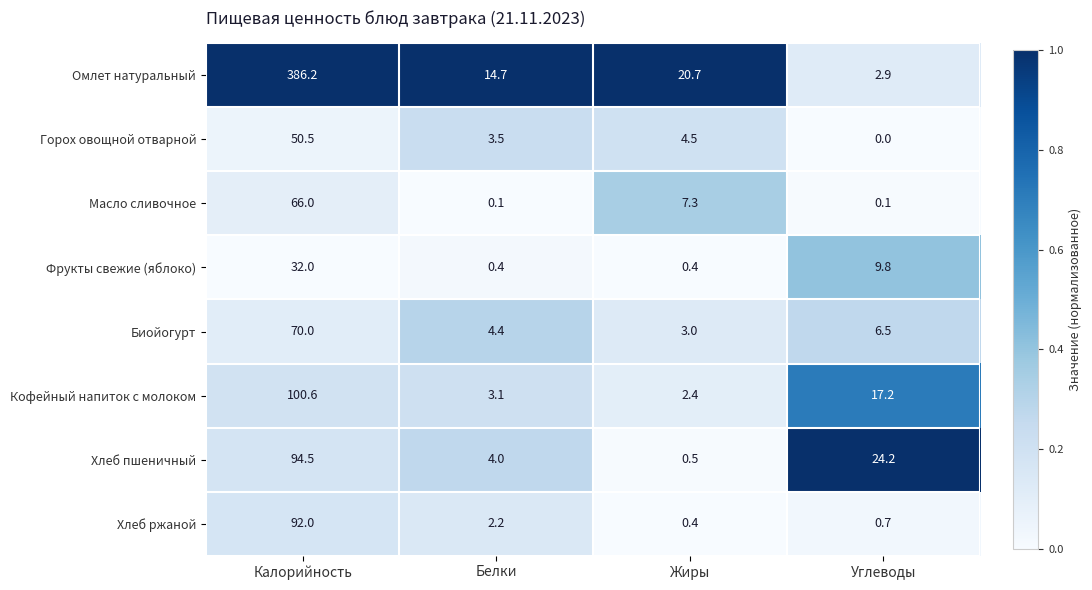

List the series in order of their peak value, highest first.

Омлет натуральный, Кофейный напиток с молоком, Хлеб пшеничный, Хлеб ржаной, Биойогурт, Масло сливочное, Горох овощной отварной, Фрукты свежие (яблоко)